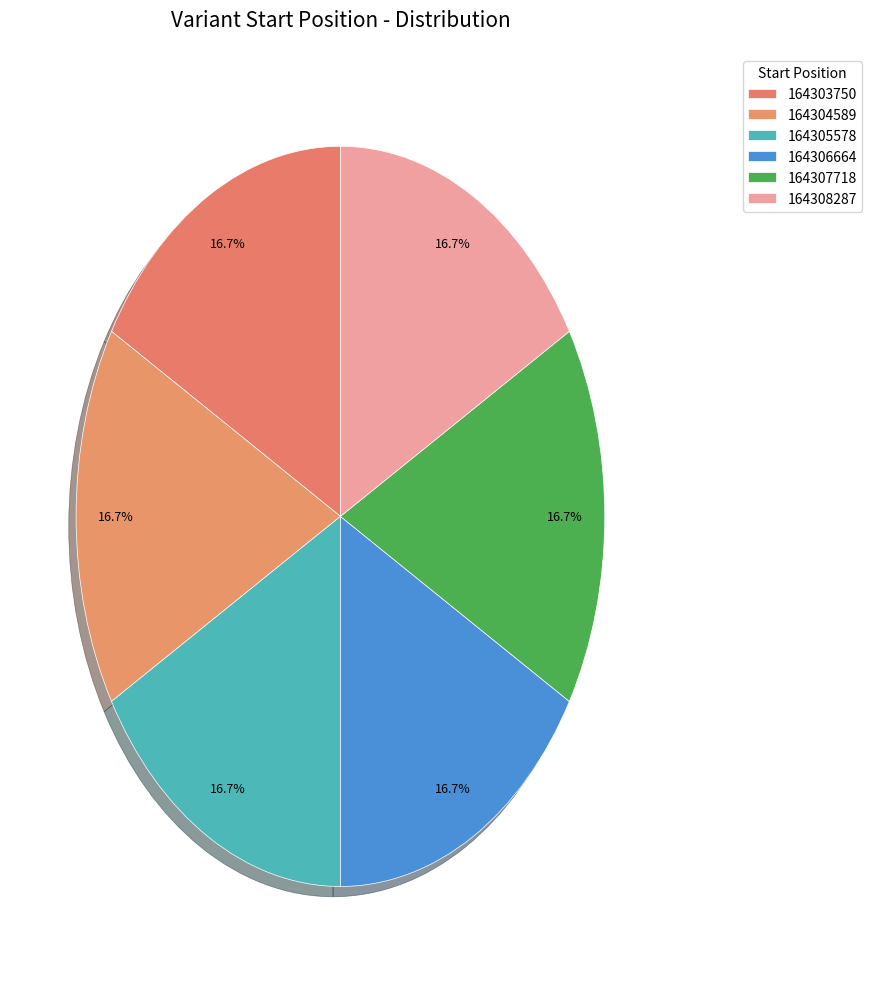

Does 164305578 account for over 50% of the chart?

No